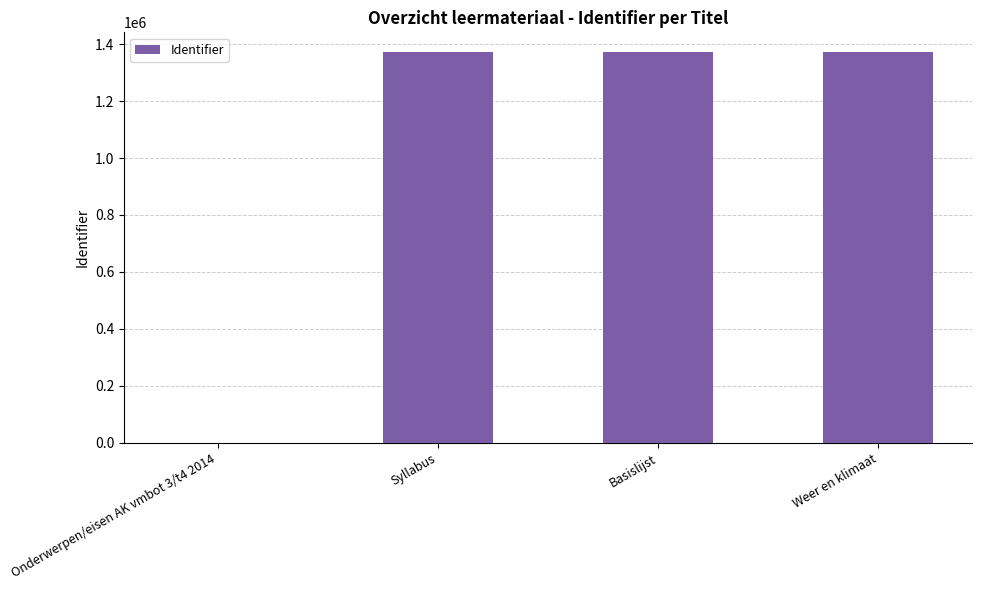

Is it true that the value at Syllabus is 1372568?

True